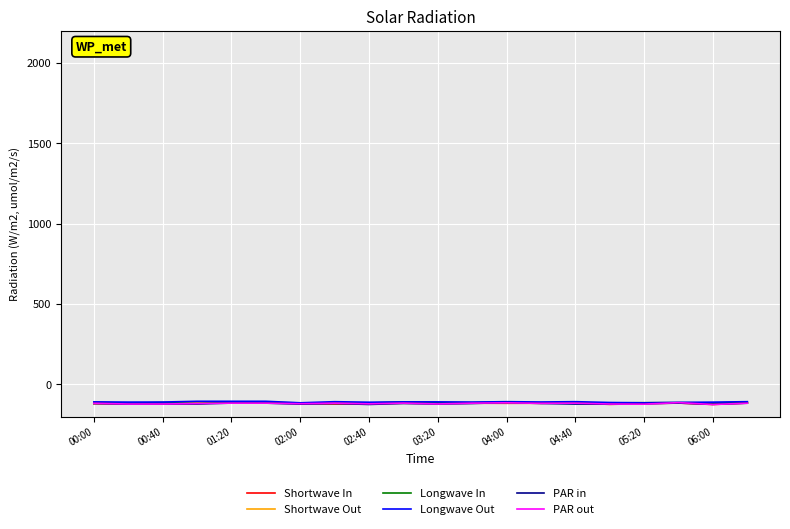

What is the minimum value for Longwave Out?

-114.3